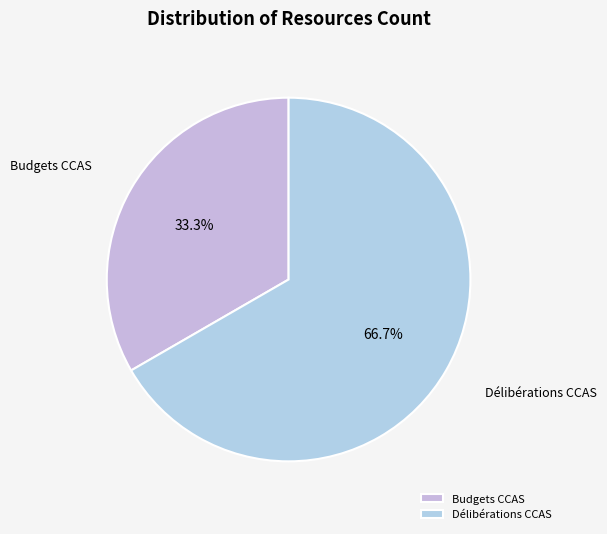

Combined, do Budgets CCAS and Délibérations CCAS account for over 50%?

Yes